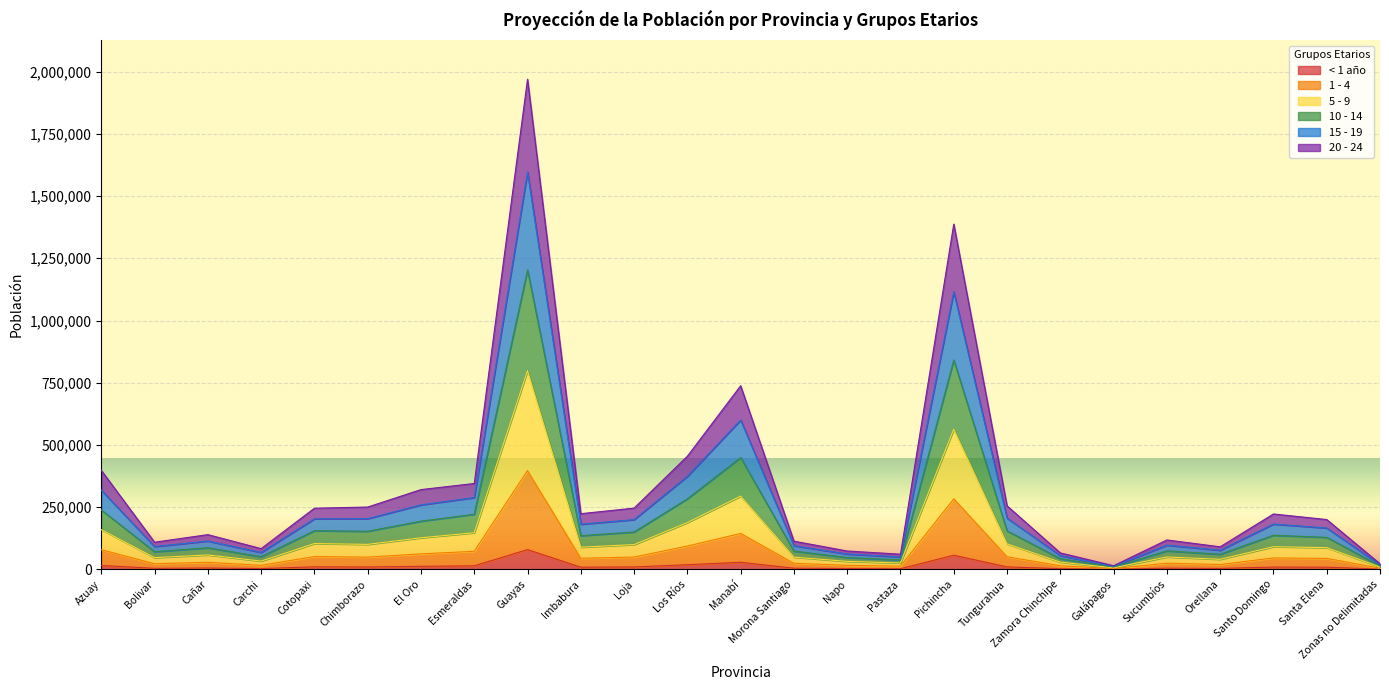

Is the value of 15 - 19 at Guayas greater than the value of 20 - 24 at Esmeraldas?

Yes